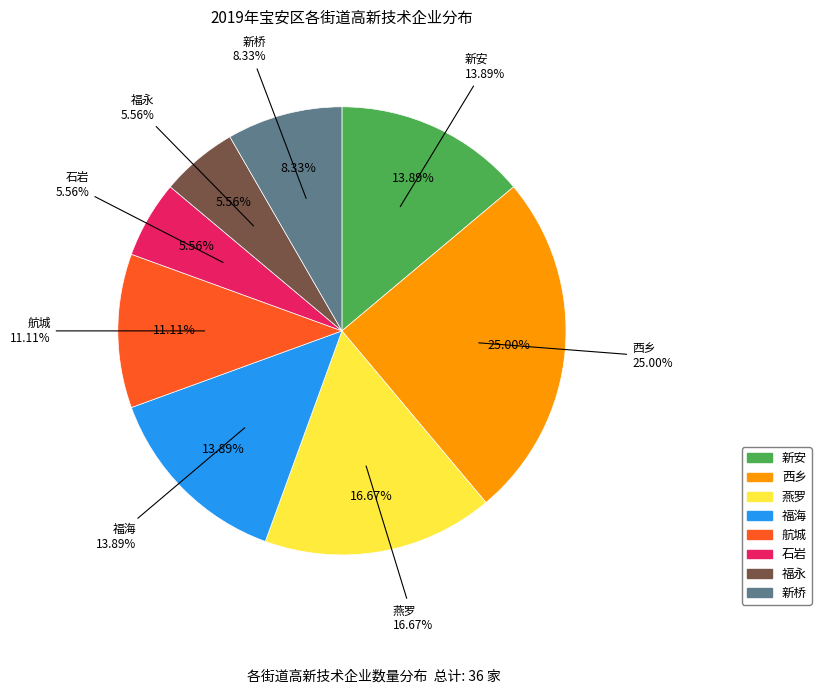

Count the number of slices in the pie.

8